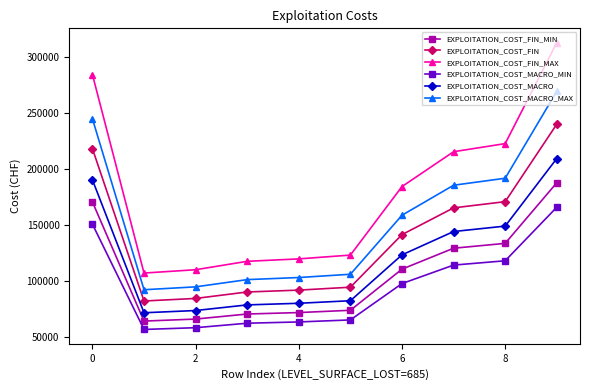

What is the lowest value of the EXPLOITATION_COST_FIN series?

82153